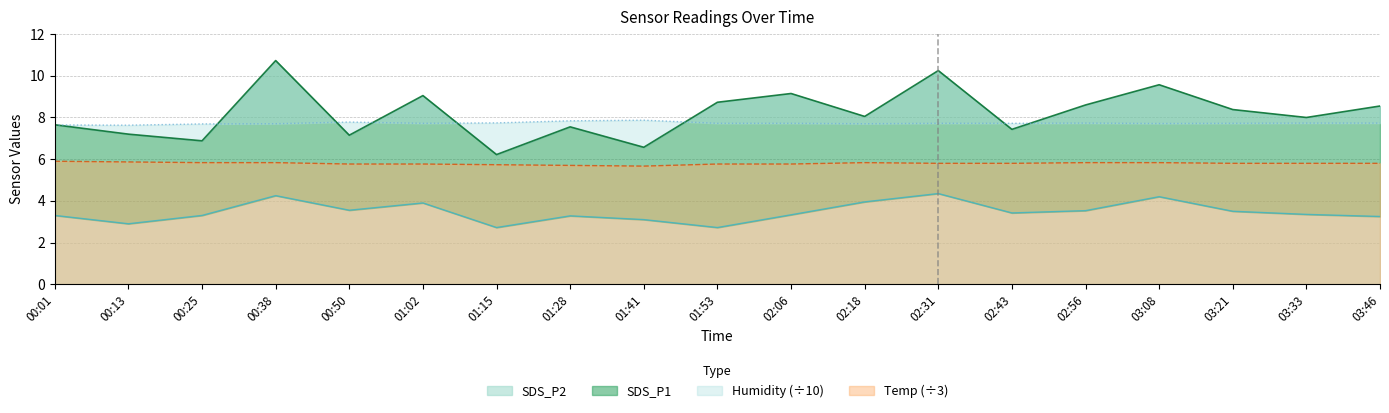

What is the sum of all Humidity values?

146.8